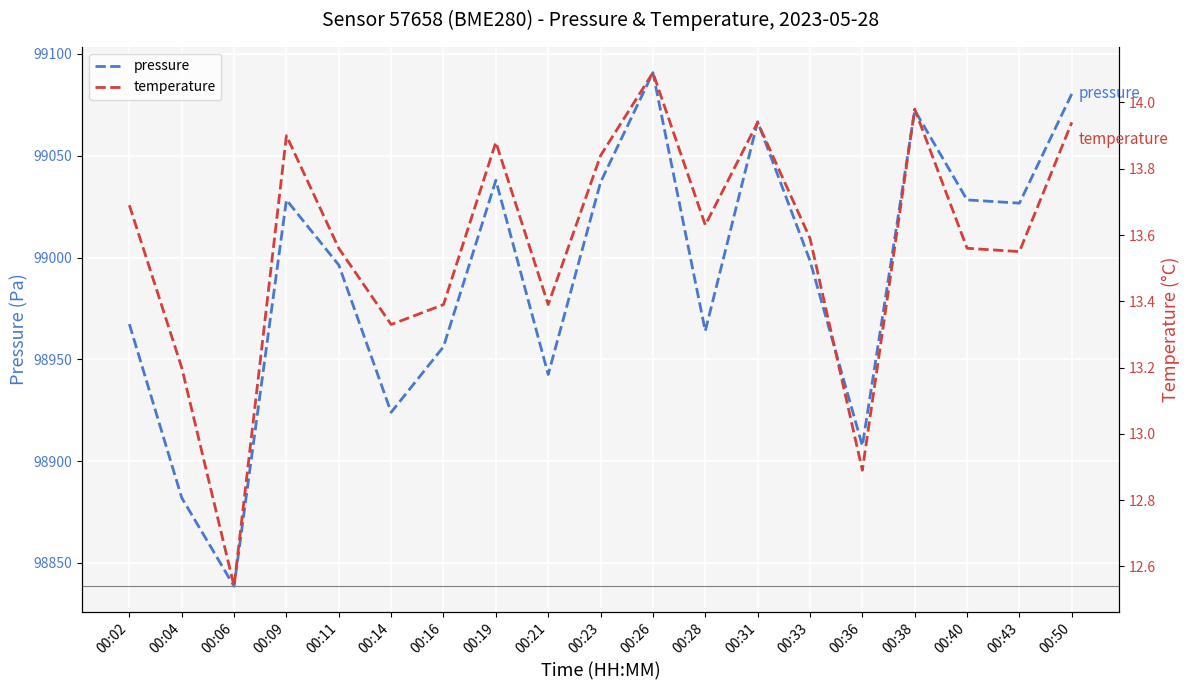

What is the smallest value displayed?

12.5